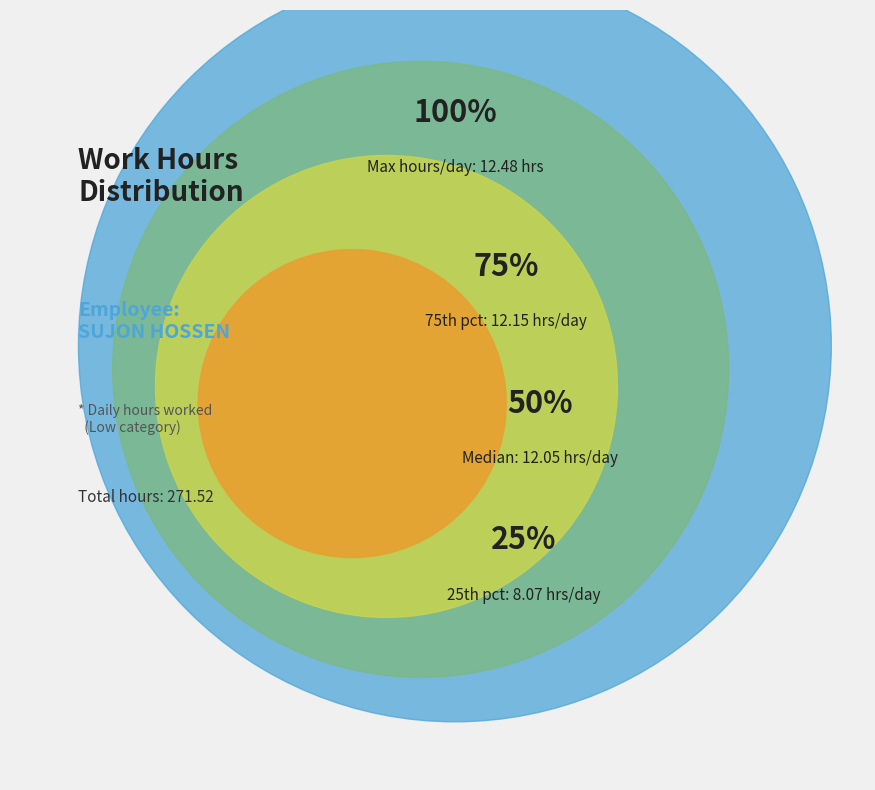

True or false: Day 25 accounts for 4% of the total.

True